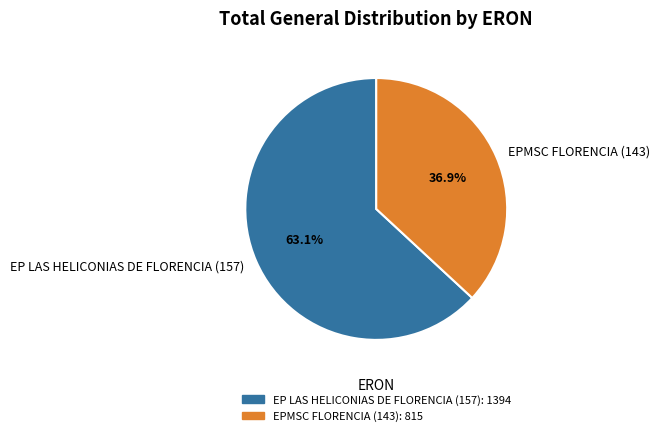

Rank the categories by value from lowest to highest.

EPMSC FLORENCIA (143), EP LAS HELICONIAS DE FLORENCIA (157)